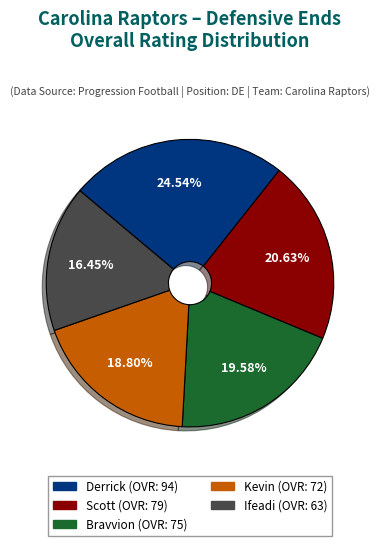

Which slice is the largest?

Derrick